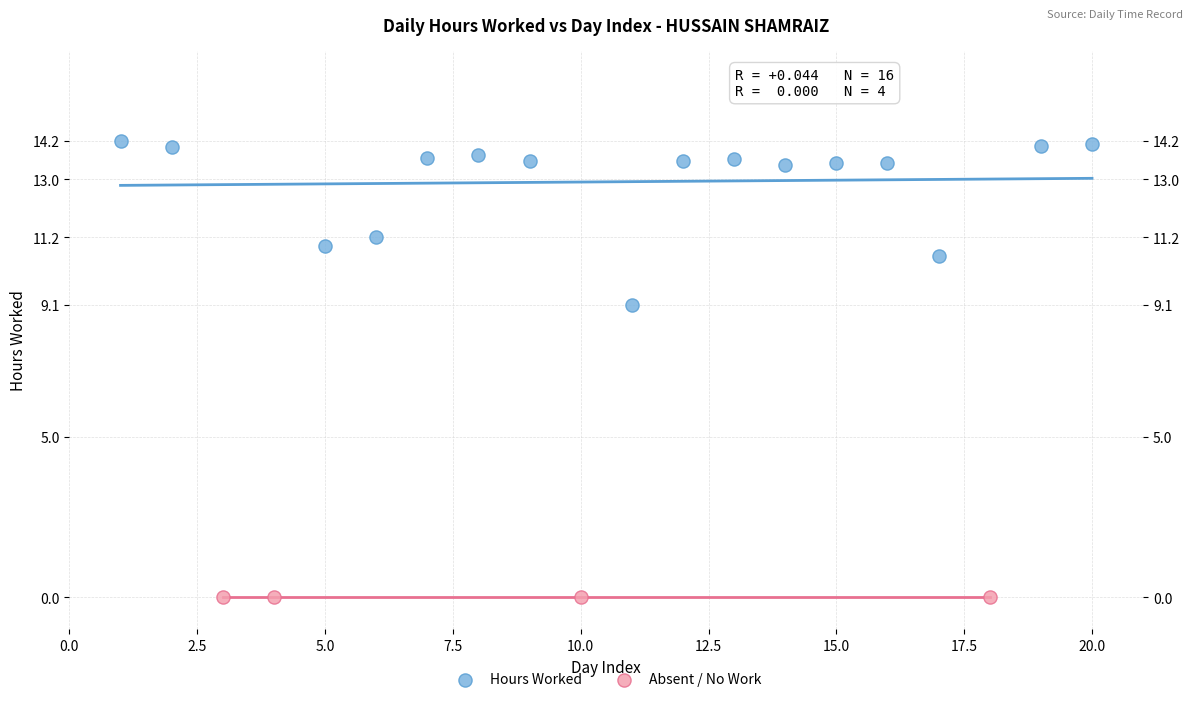

Which series contains the highest Y value?

Hours Worked